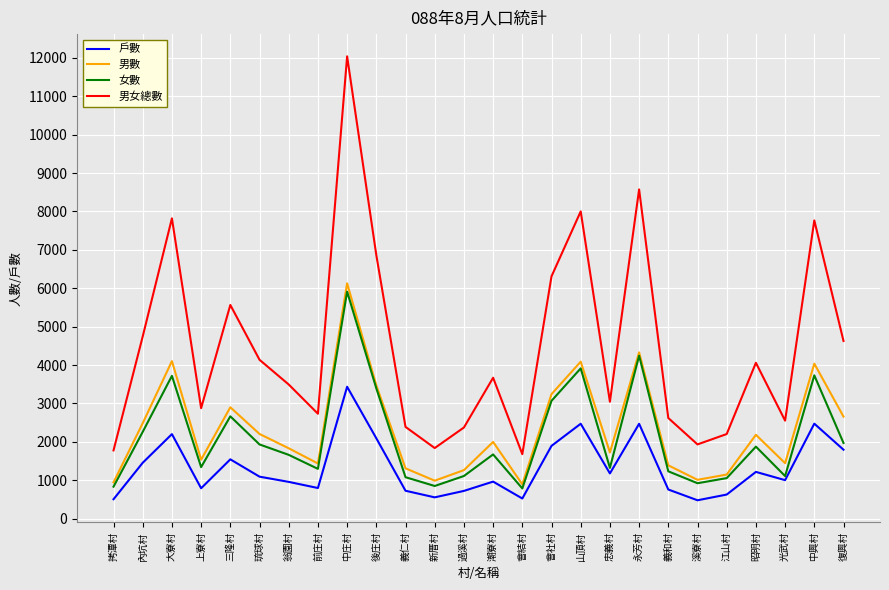

At how many categories does at least one series exceed 687?

26